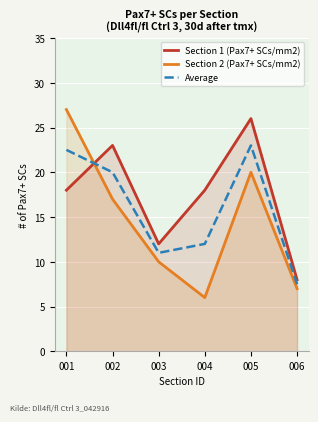

Does the chart display data point markers on the line(s)?

No